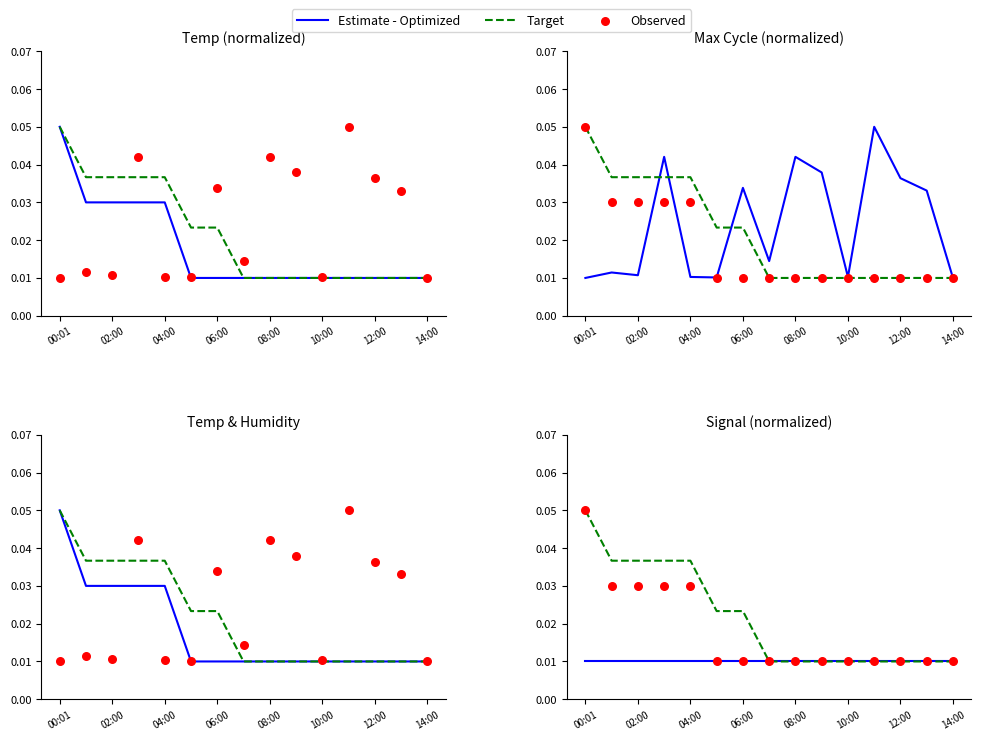

At which category is the sum across all series the highest?

00:01